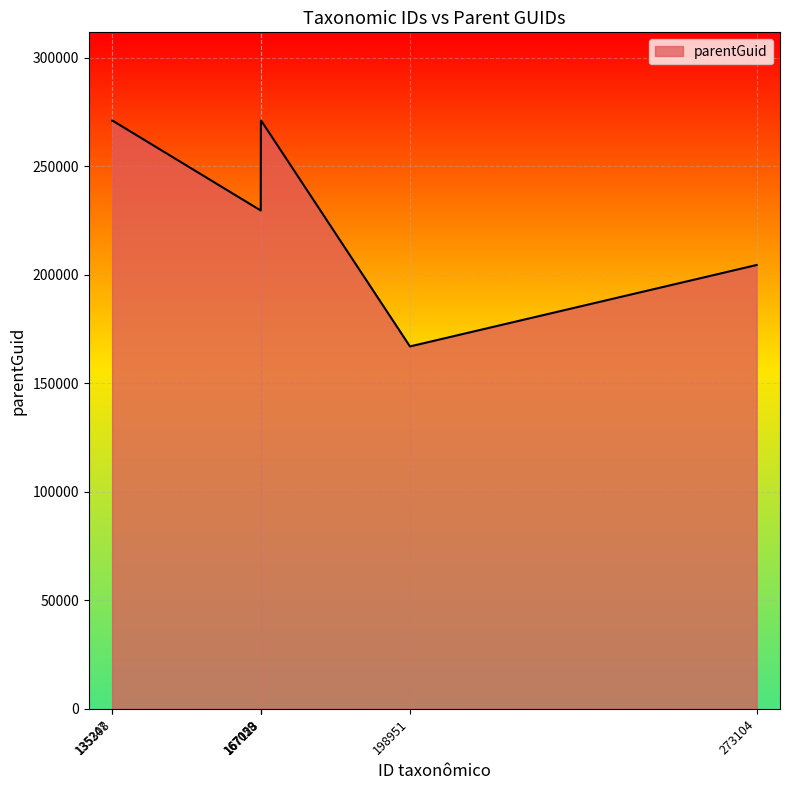

What is the smallest value displayed?

167030